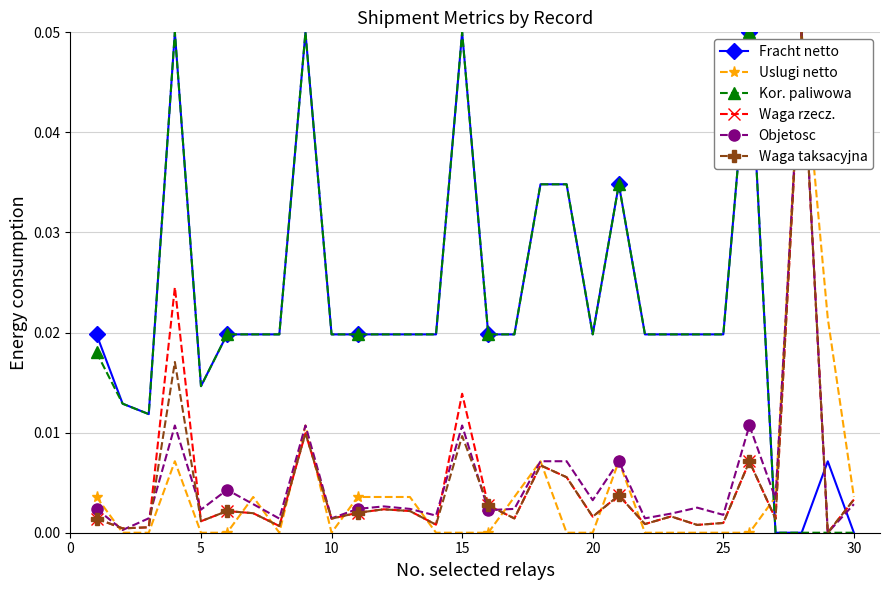

How many times do Fracht netto and Uslugi netto cross each other?

1